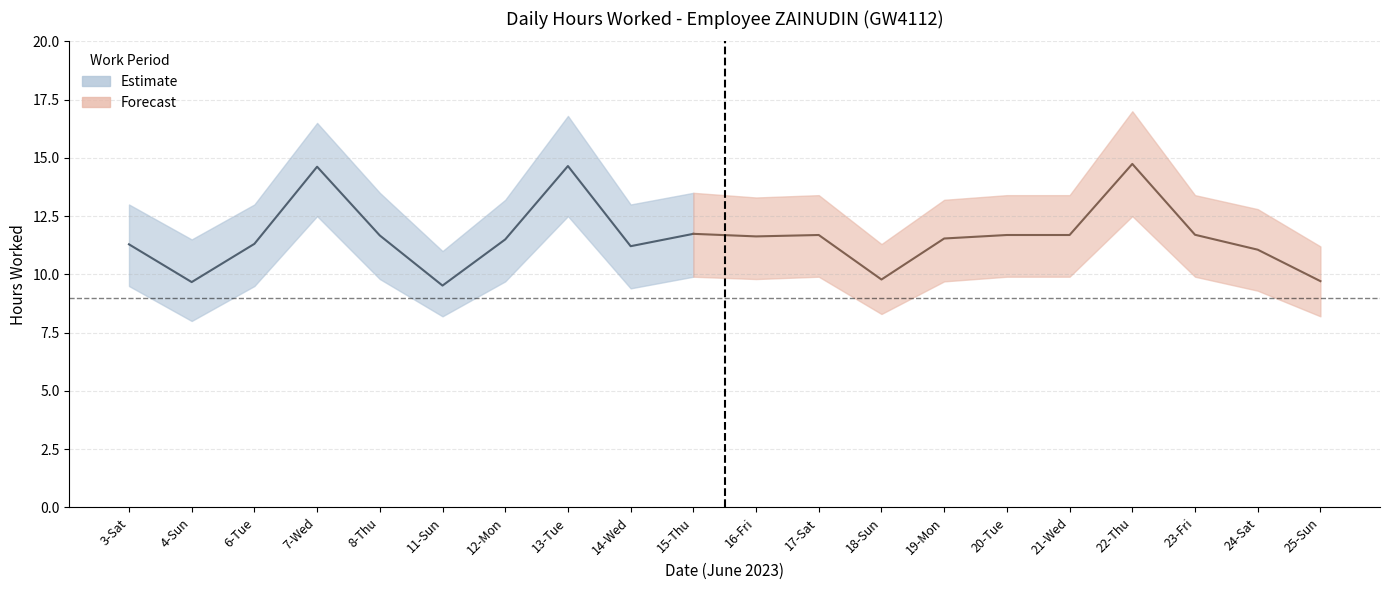

True or false: Upper Bound has more than 1 interior local peaks.

True